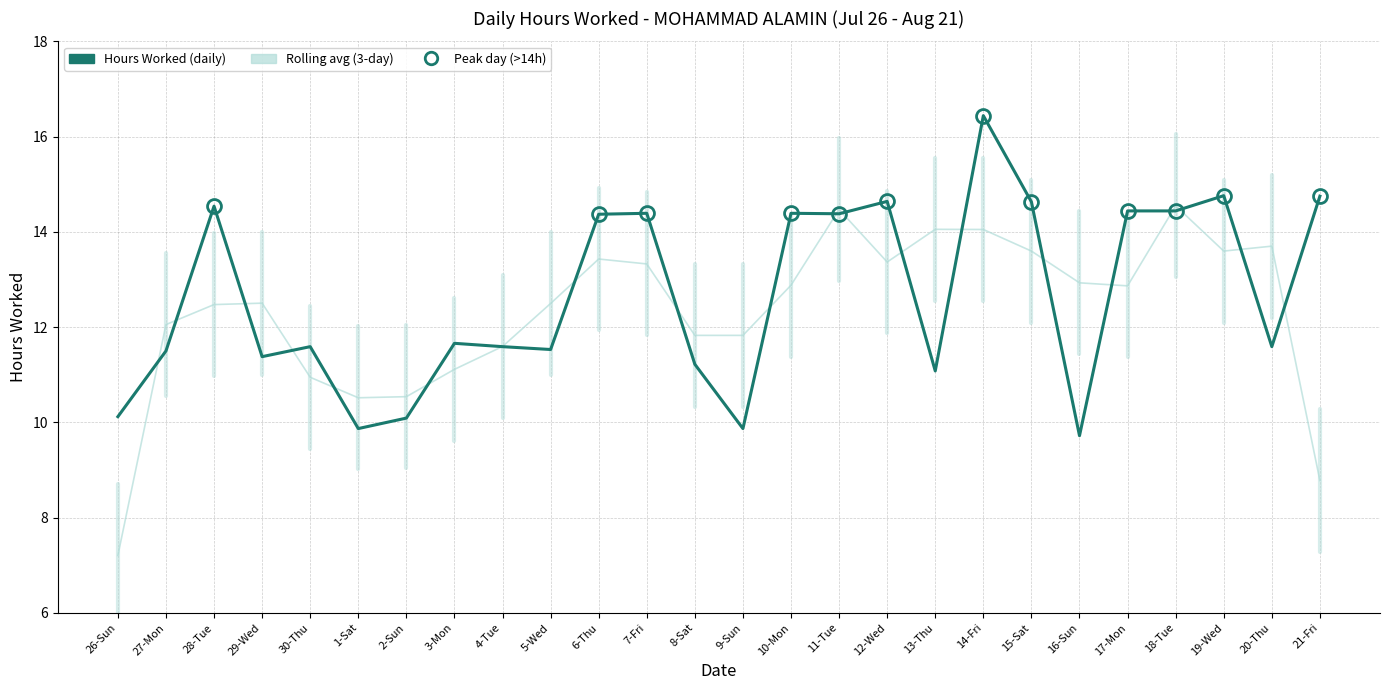

What is the difference between the highest and lowest values at 15-Sat?

1.0